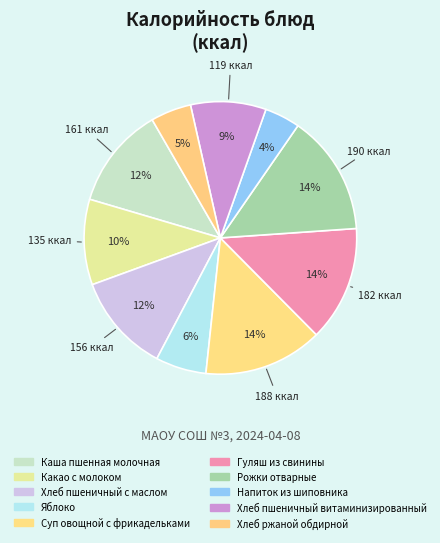

How many segments does this pie chart have?

10